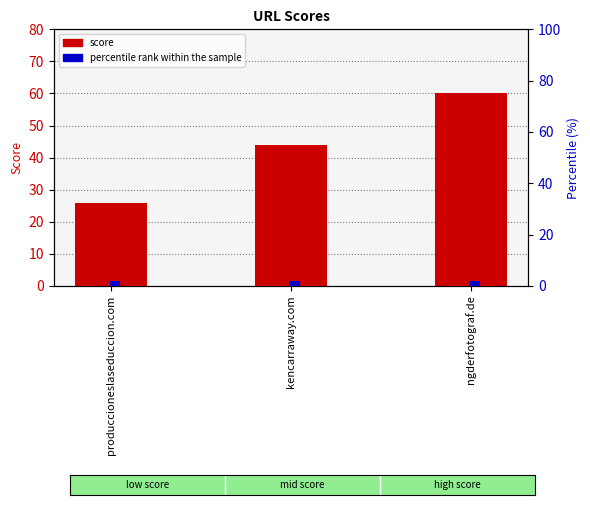

What are all the series names shown in the legend?

score, percentile rank within the sample